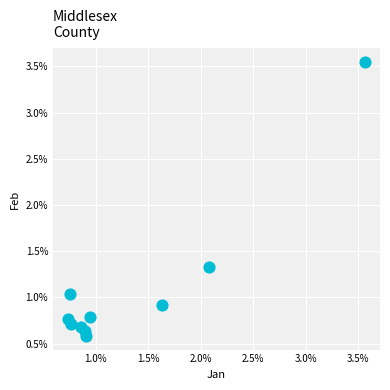

What is the range of Y values (max minus min)?

3.0